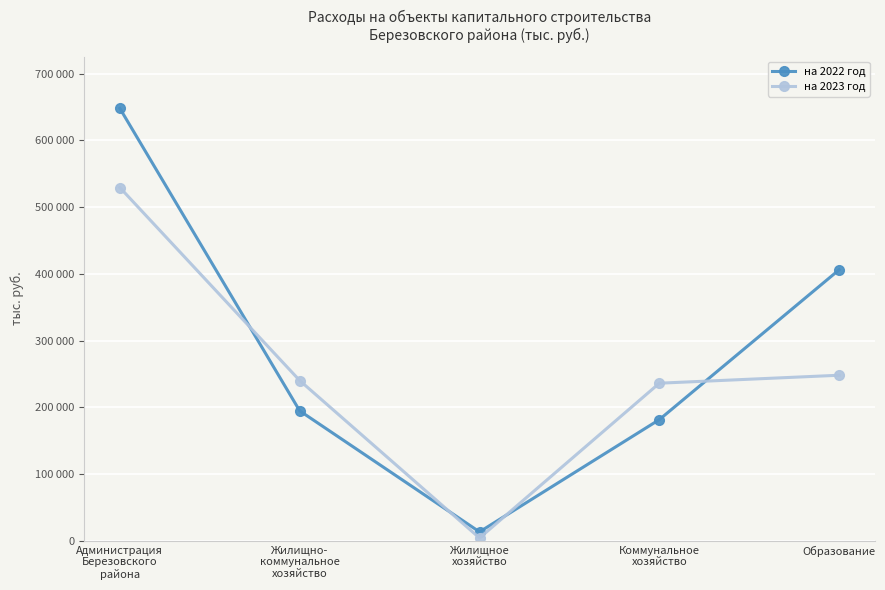

What is the sum of all на 2022 год values?

1443770.1